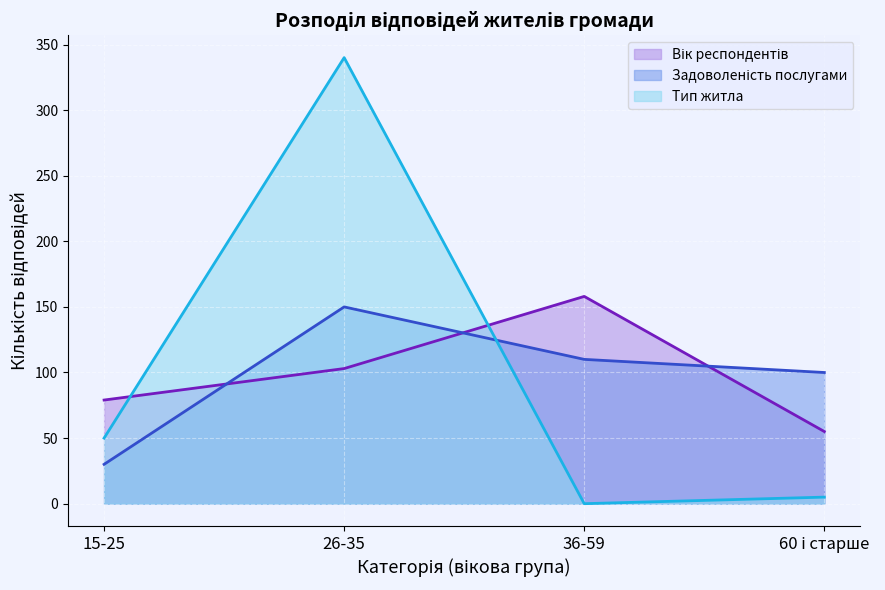

Reading left to right, what are all the values shown in this chart?

15-25: 79	103	158	55
26-35: 30	150	110	100
36-59: 50	340	0	5